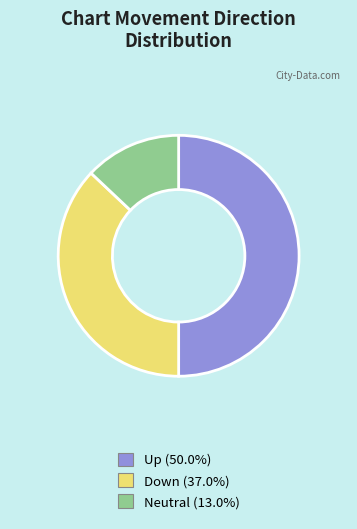

To the nearest percent, what is the difference between the largest and smallest slice percentages?

37%